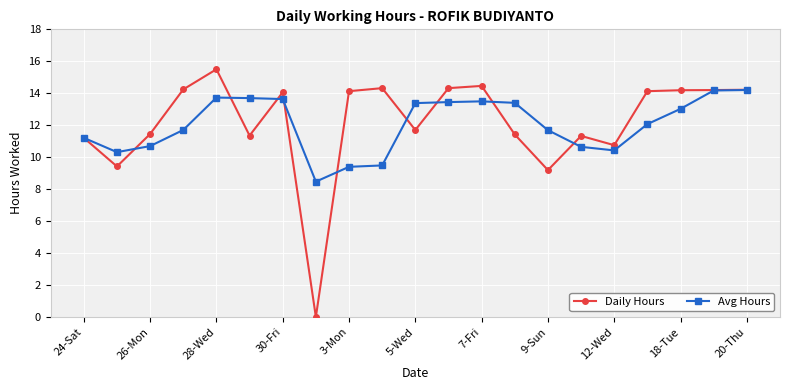

What is the value of the Daily Hours point at the 4th from the left?

14.2